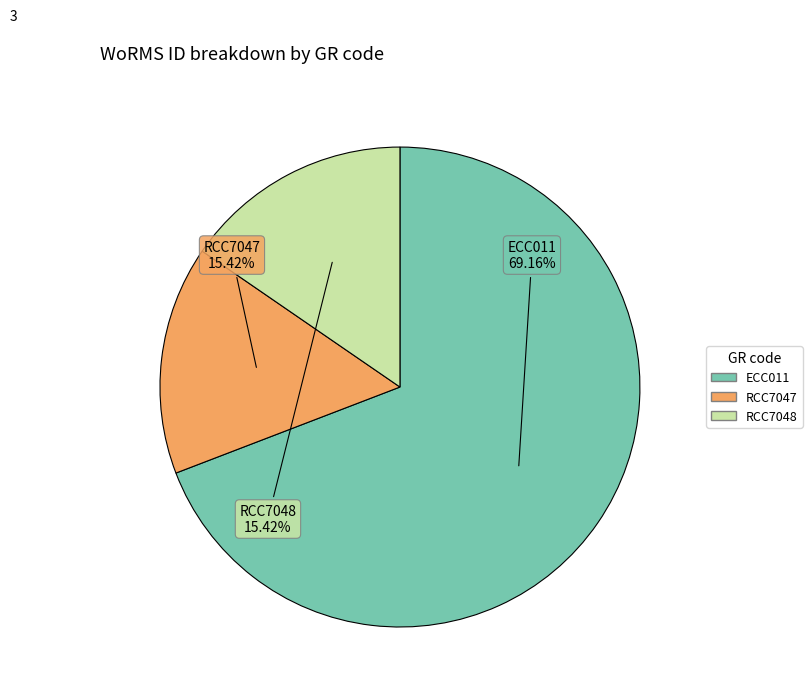

Which category has the biggest portion of the pie?

ECC011